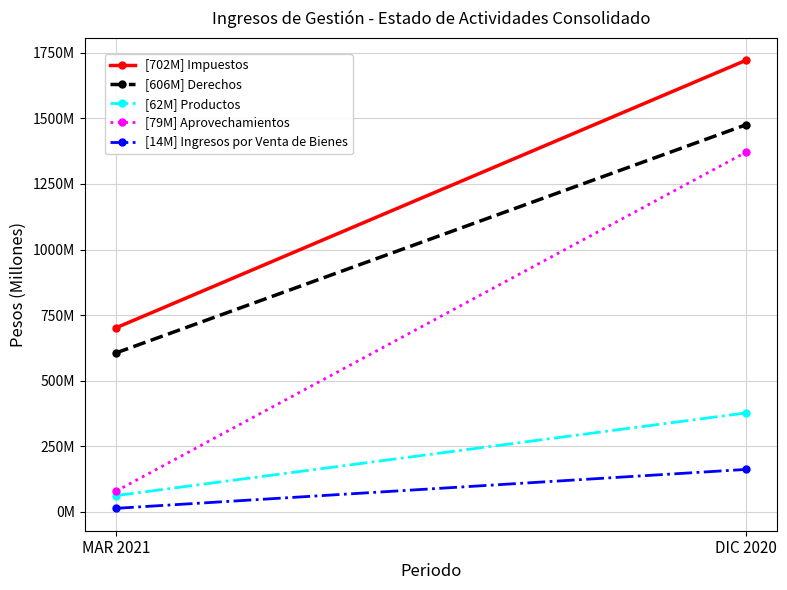

What is the label of the 2nd point from the right?

MAR 2021